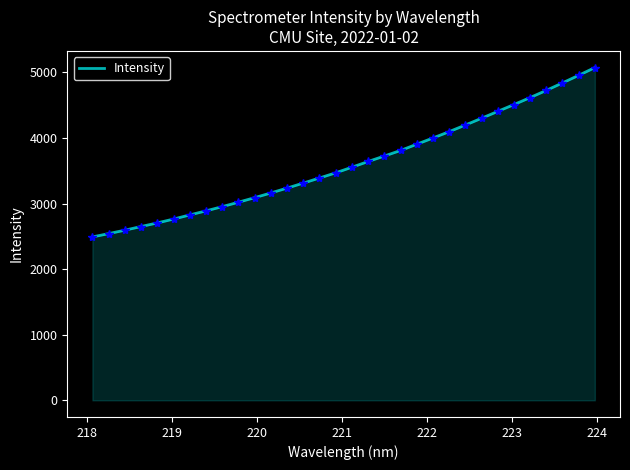

What is the minimum value shown in the chart?

2491.4